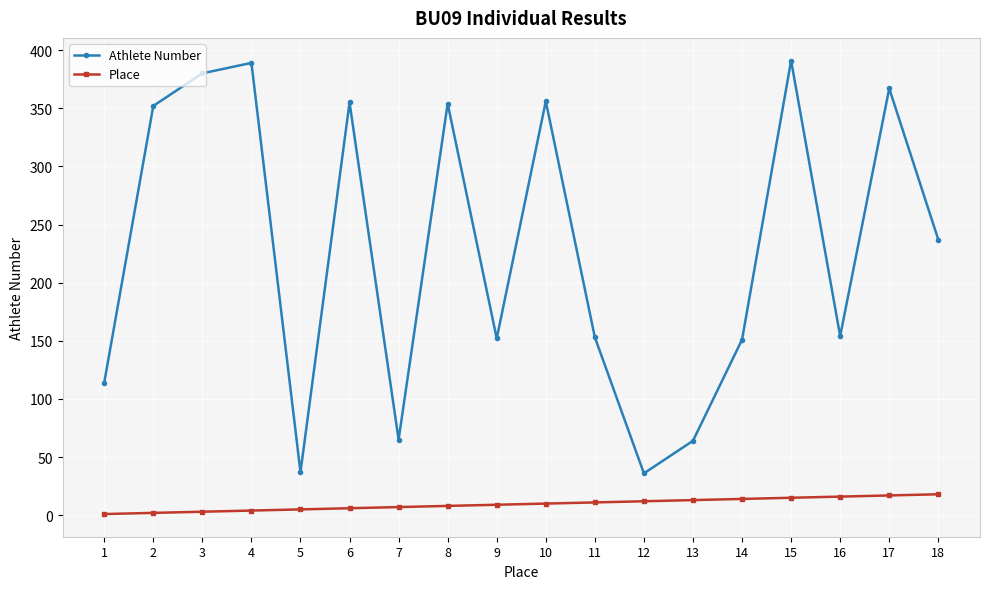

List the series in order of their overall mean, highest first.

Athlete Number, Place